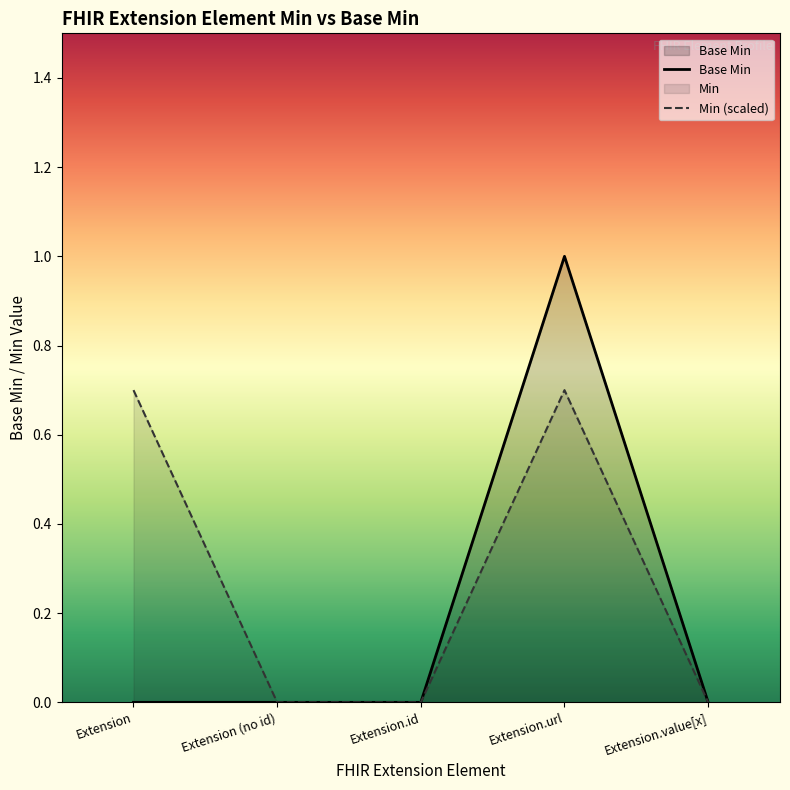

Reading left to right, what are all the values shown in this chart?

Extension=0	Extension (no id)=0	Extension.id=0	Extension.url=1	Extension.value[x]=0